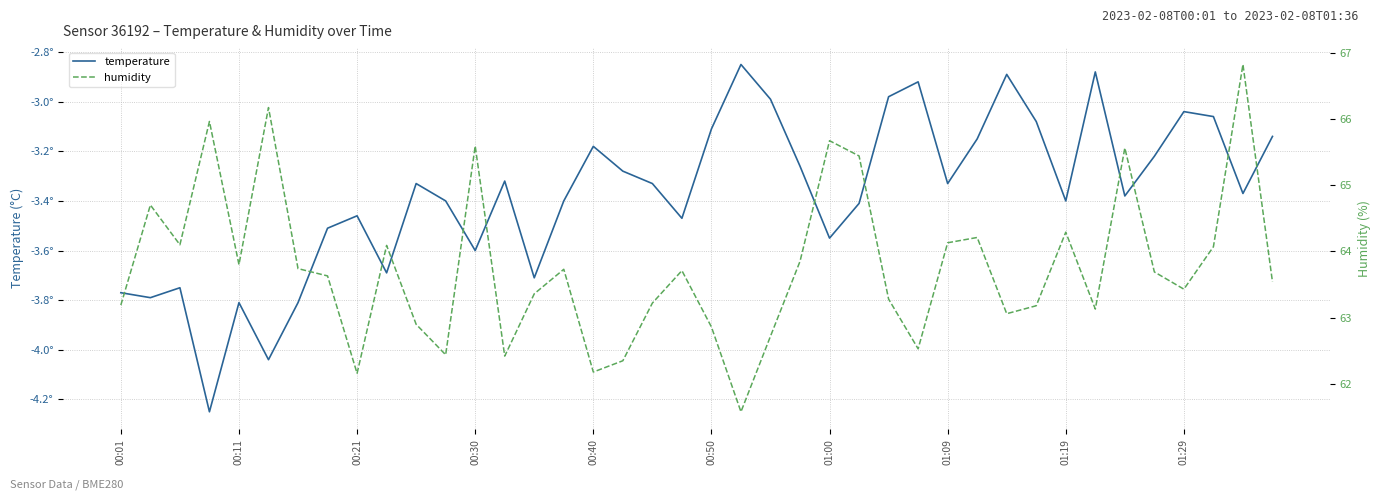

How many lines are shown in the chart?

2